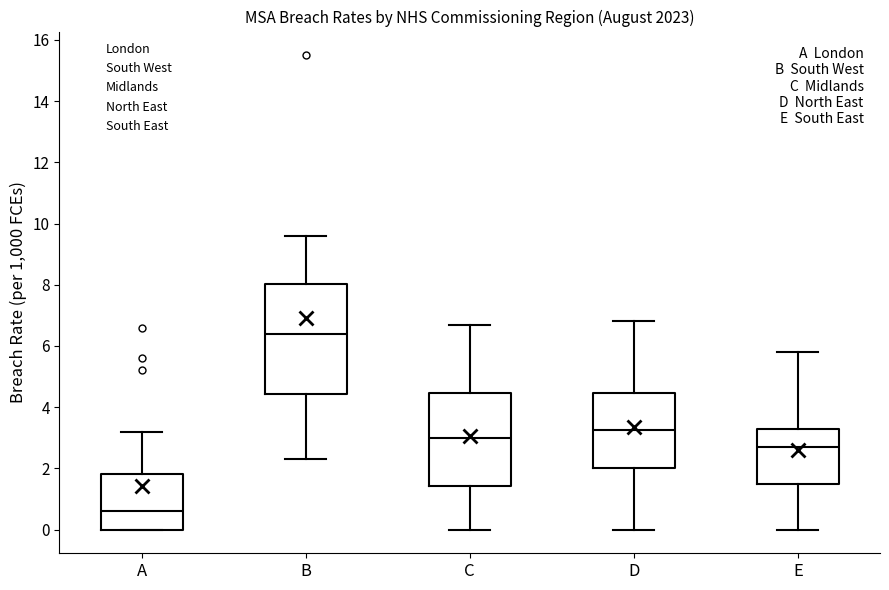

Reading left to right, read every box against the y-axis: the position of its median line, the range the box covers, and the ends of its whiskers. The values are not printed on the chart, so give them approximately, as read against the axis.

A: median 0.6, box 0.0 to 1.8, whiskers 0.0 to 3.2
B: median 6.4, box 4.4 to 8.0, whiskers 2.4 to 9.6
C: median 3.0, box 1.4 to 4.4, whiskers 0.0 to 6.8
D: median 3.2, box 2.0 to 4.4, whiskers 0.0 to 6.8
E: median 2.8, box 1.6 to 3.4, whiskers 0.0 to 5.8